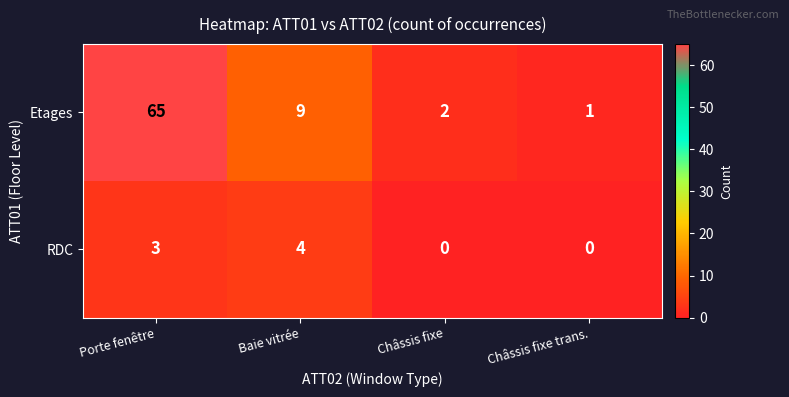

List the series in order of their overall mean, lowest first.

RDC, Etages